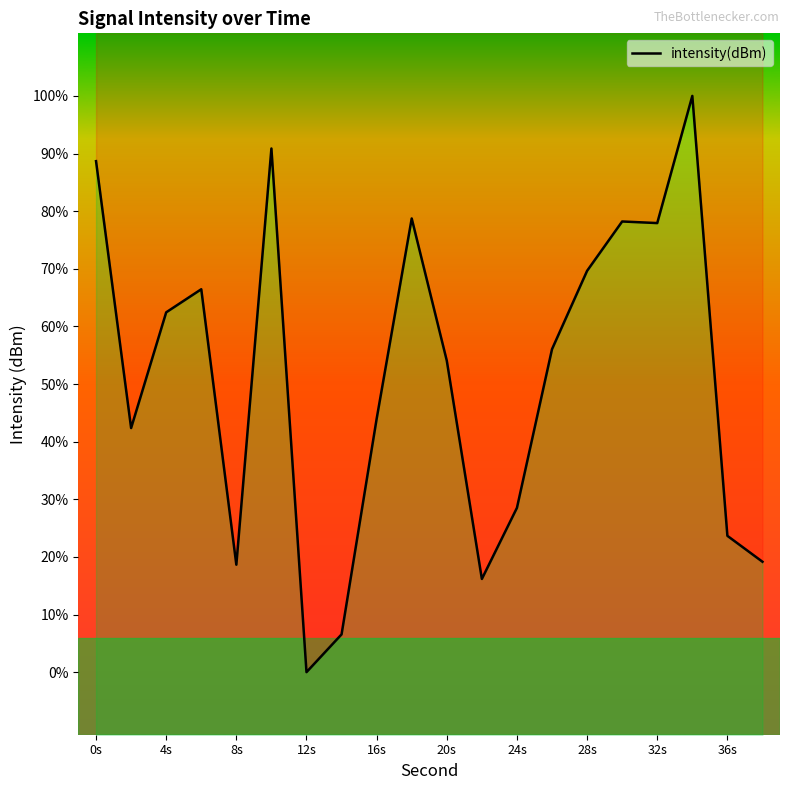

What is the average value?

-131.3